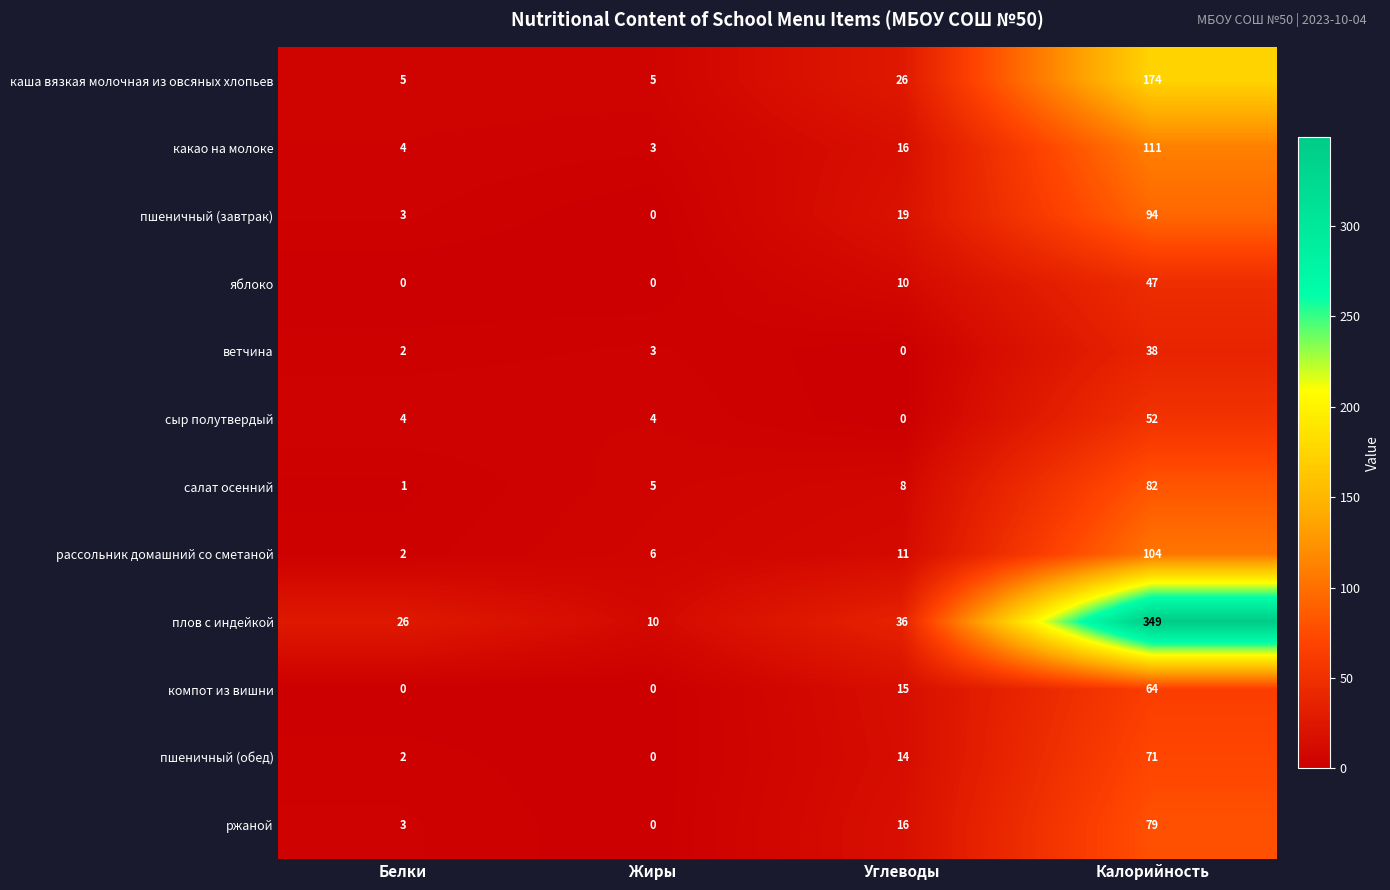

What is the total value across all series at Жиры?

36